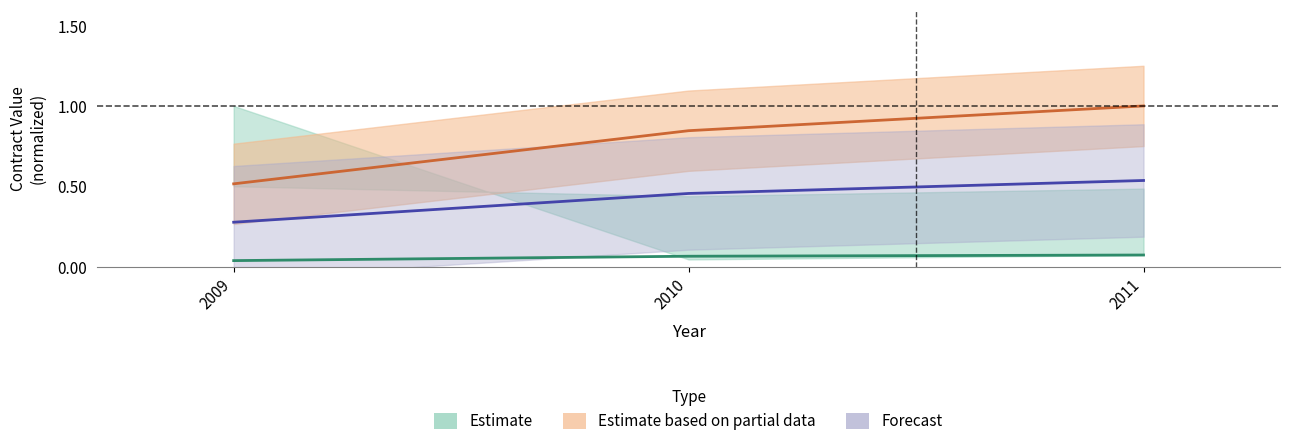

At which category is the sum across all series the highest?

2011